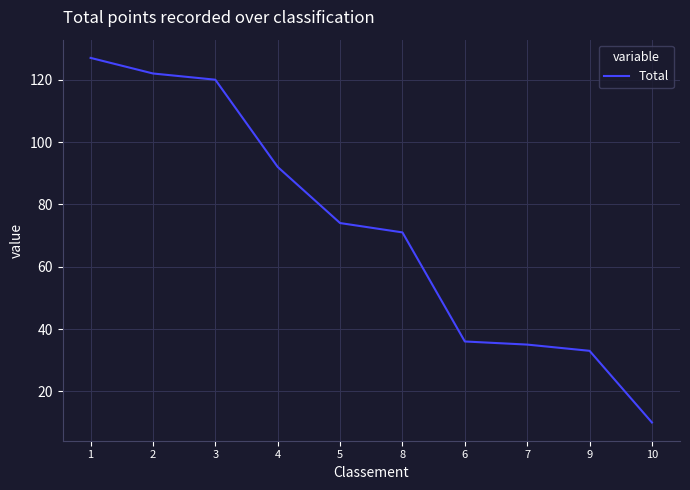

What is the greatest value displayed?

127